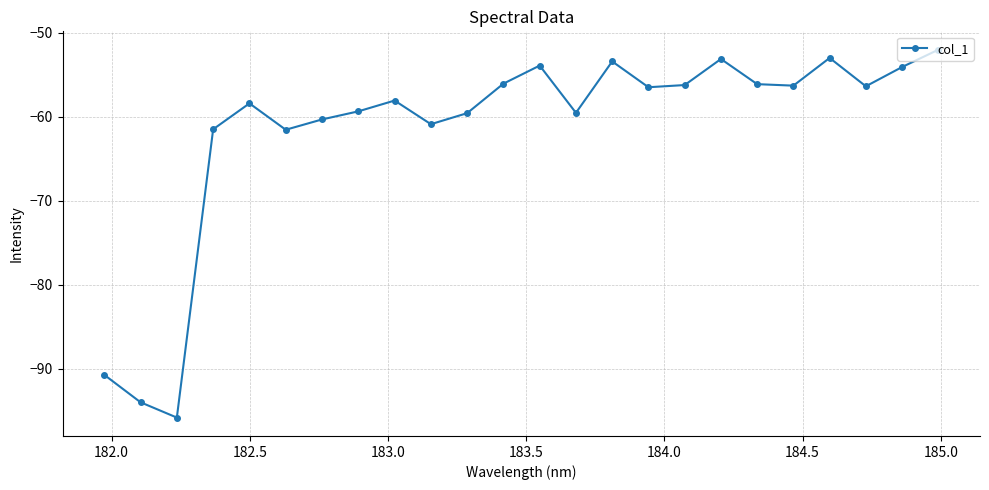

Does the chart display data point markers on the line(s)?

Yes